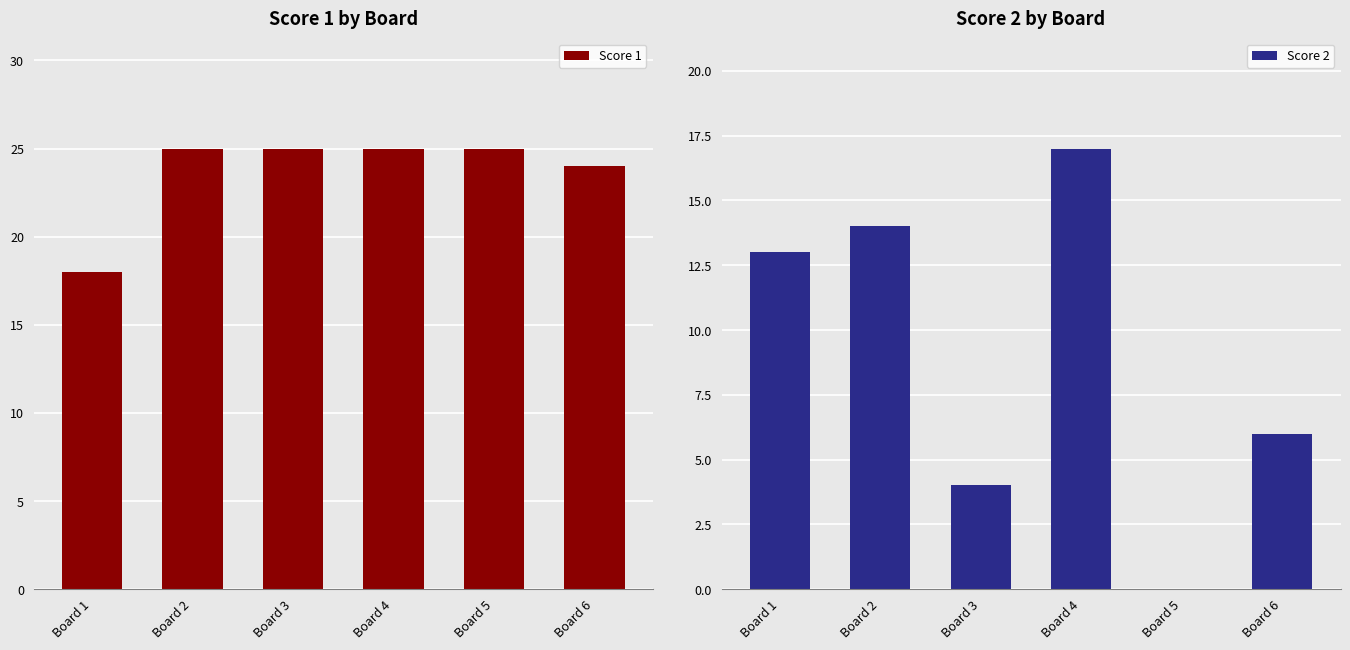

Does the chart contain stacked bars?

No